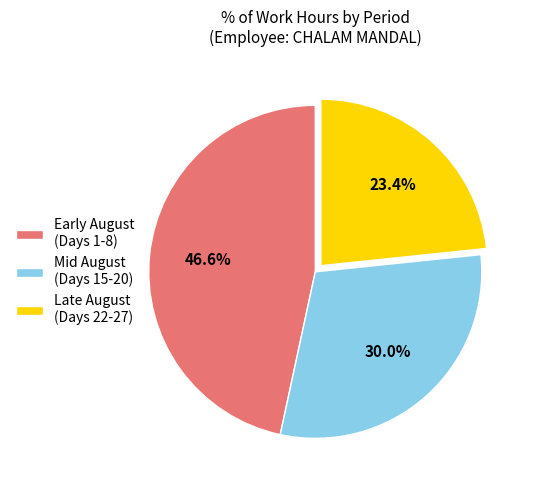

What is the total percentage of Early August (Days 1-8) and Mid August (Days 15-20)?

76.6%